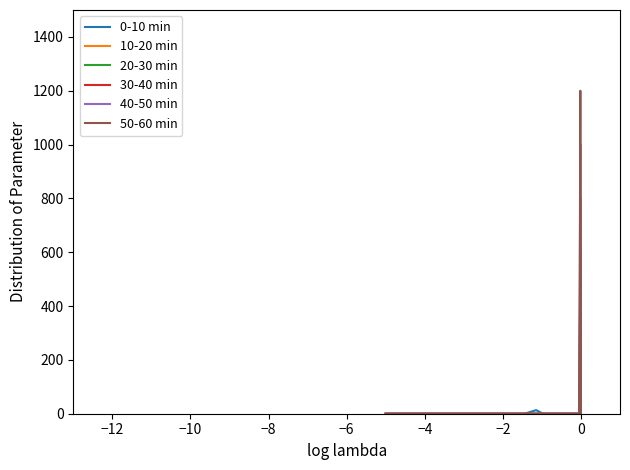

What is the highest value of the 20-30 min series?

600.0